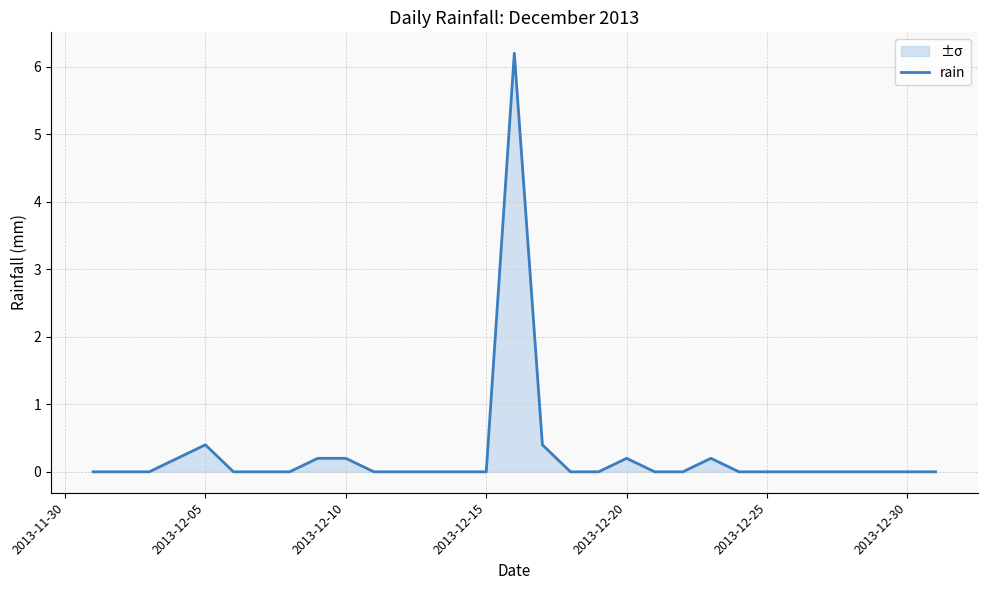

What is the maximum value shown in the chart?

6.2